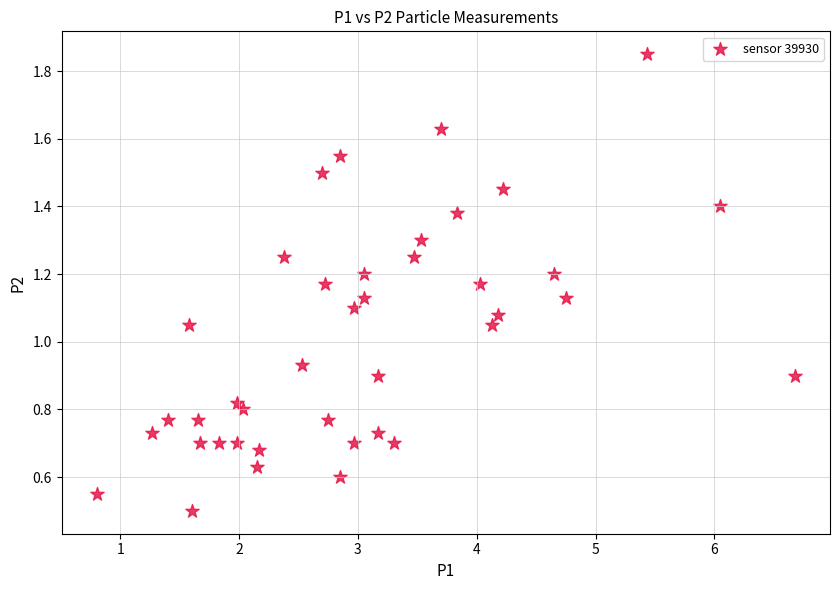

What is the range of X values (max minus min)?

5.9